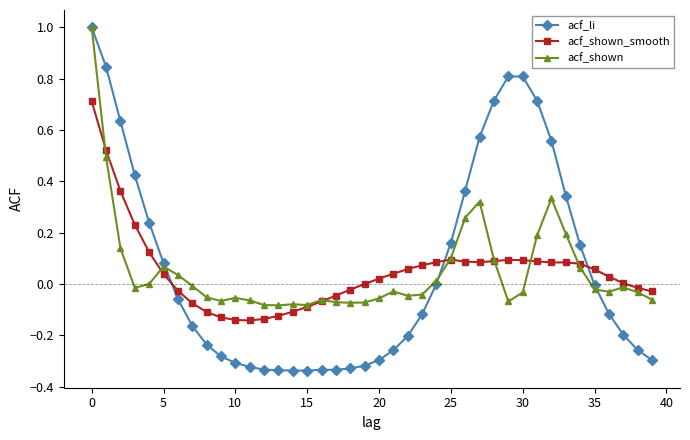

How many intersections are there between acf_shown_smooth and acf_li?

3